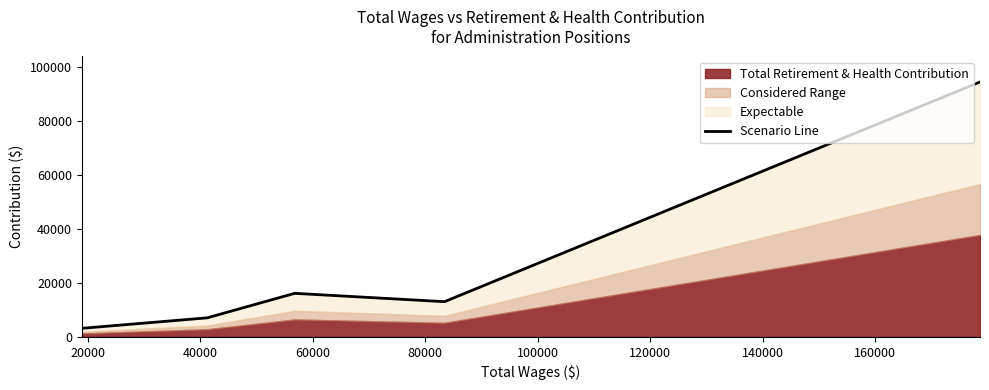

How many values are below 13042?

2